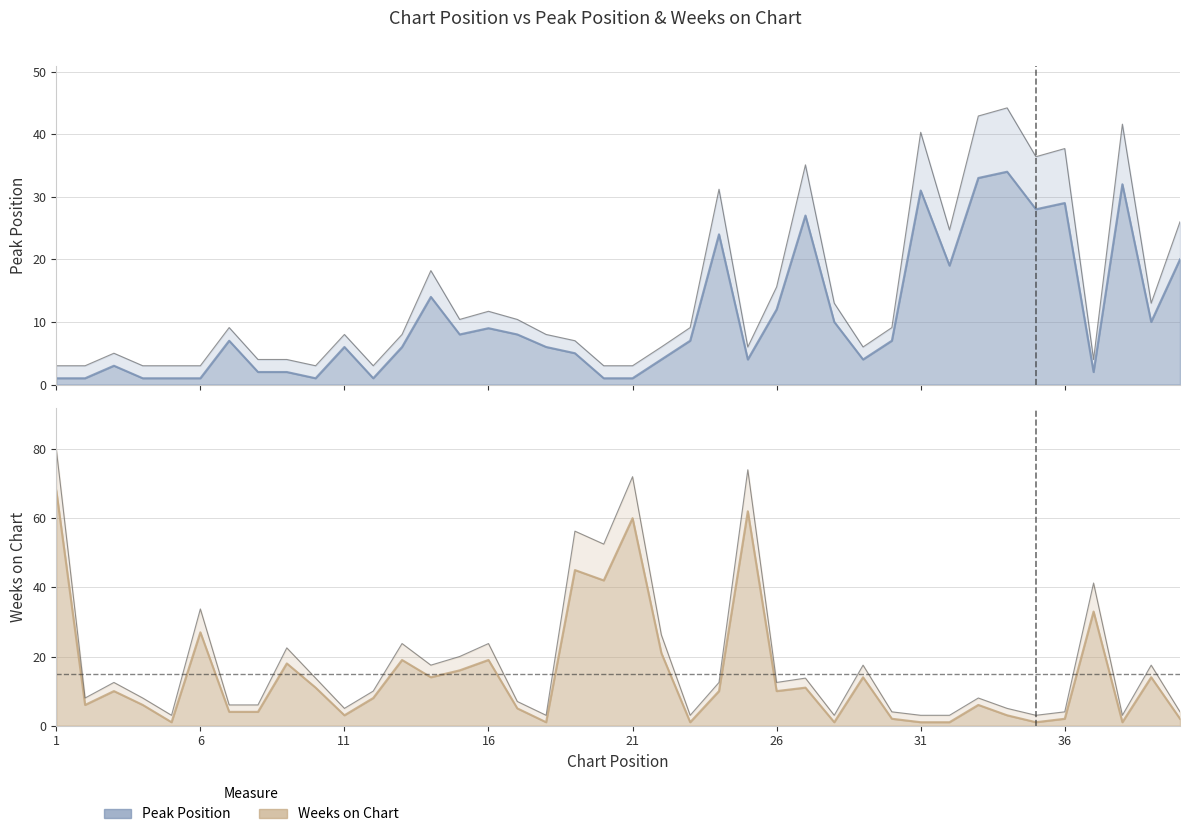

At how many categories does at least one series exceed 27?

12